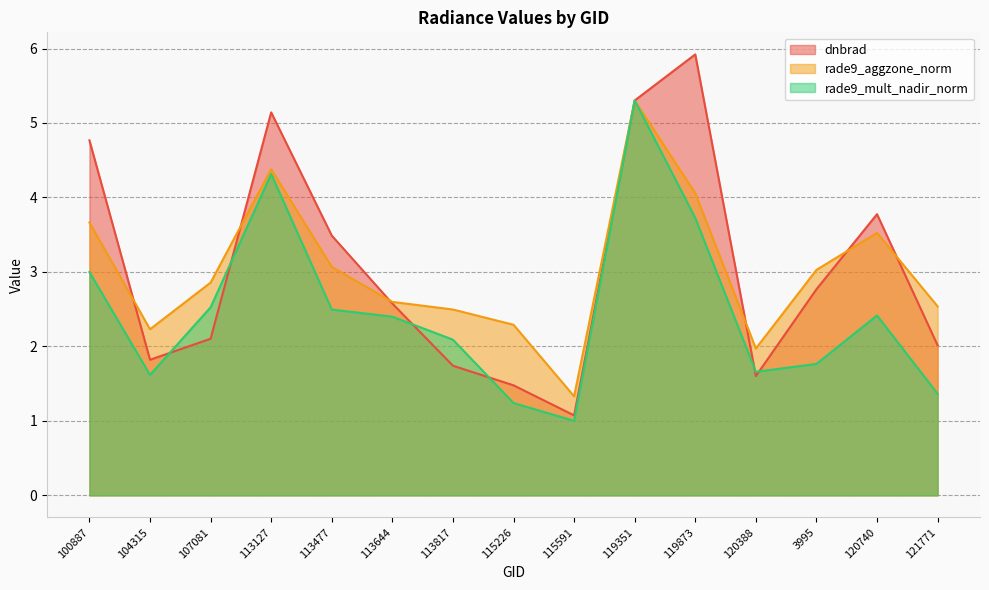

What is the sum of all rade9_aggzone_norm values?

45.3